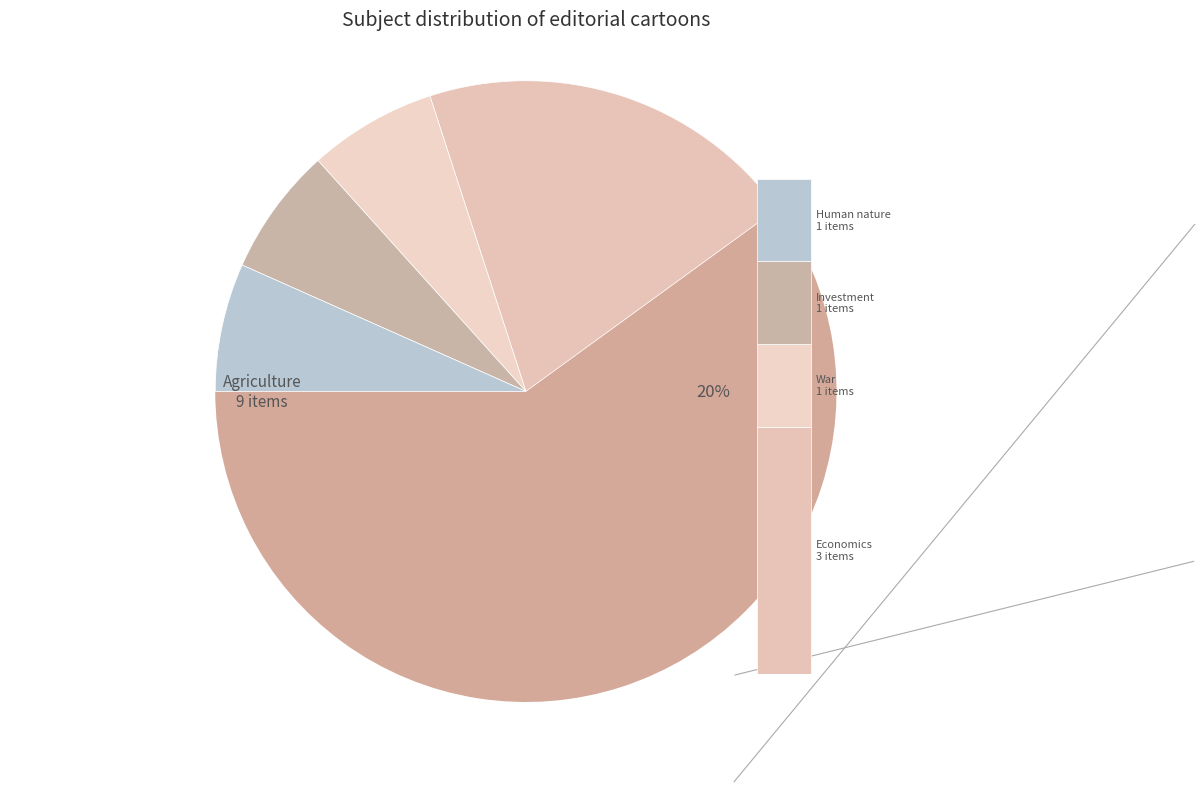

To the nearest percent, what is the combined percentage of Agriculture and Human nature?

67%